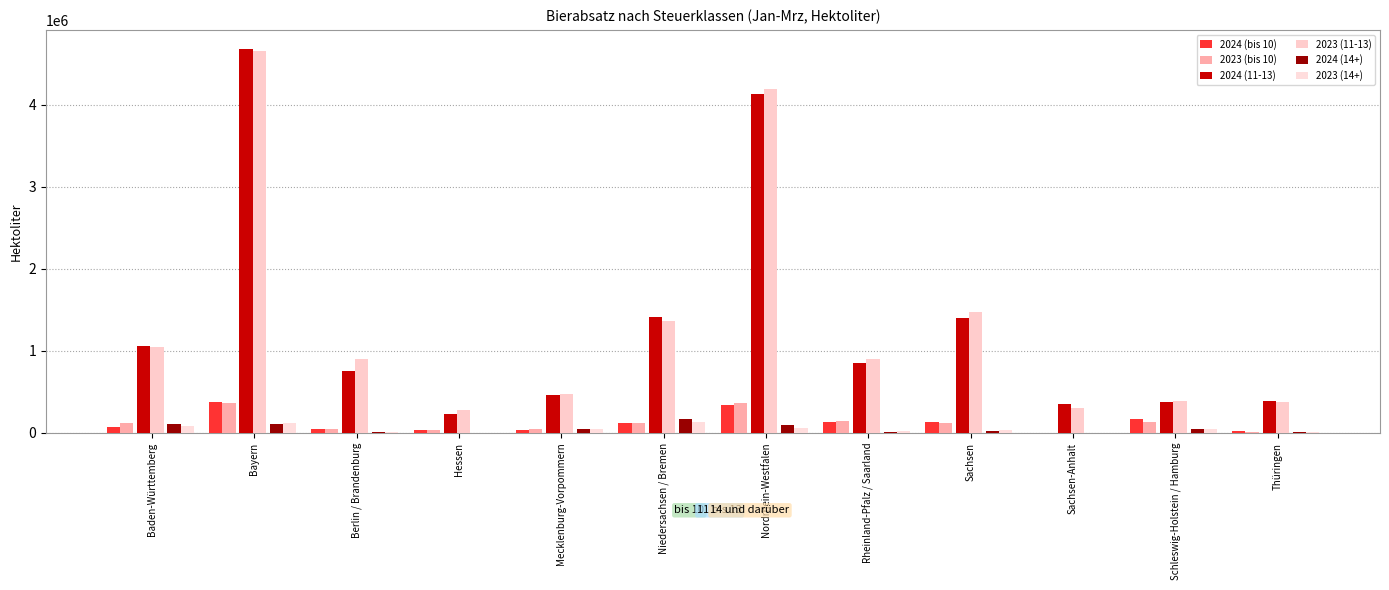

Is it true that 2024 (11-13) equals 651589.7 at Schleswig-Holstein / Hamburg?

False